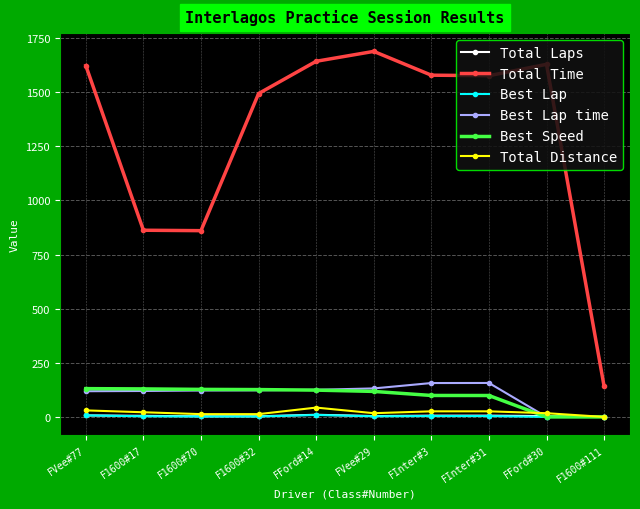

True or false: Total Time has more than 2 points higher than both neighbors.

False